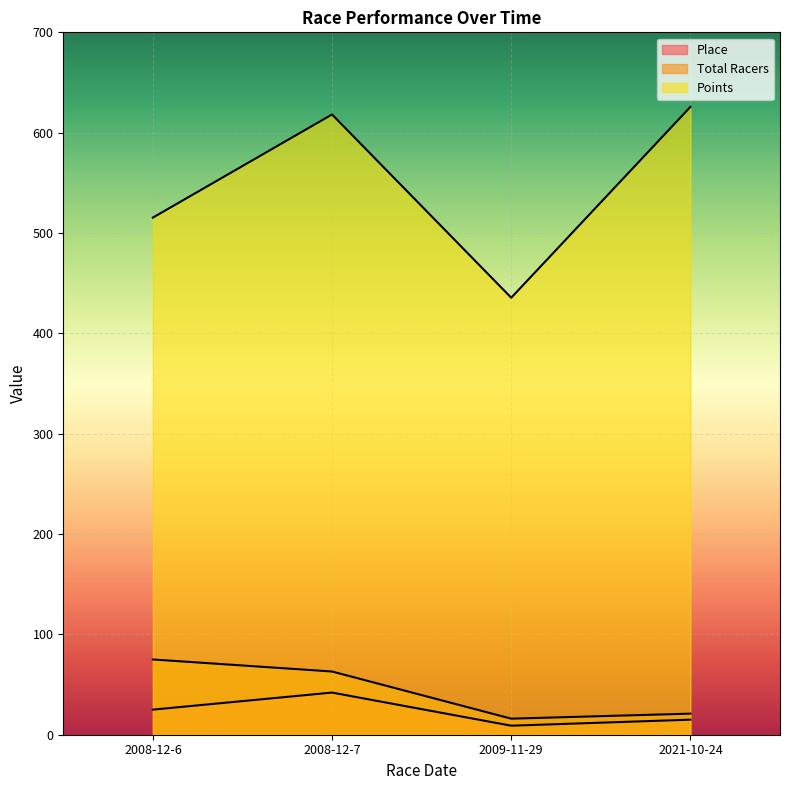

Where does the Place series first go above 25?

2008-12-7